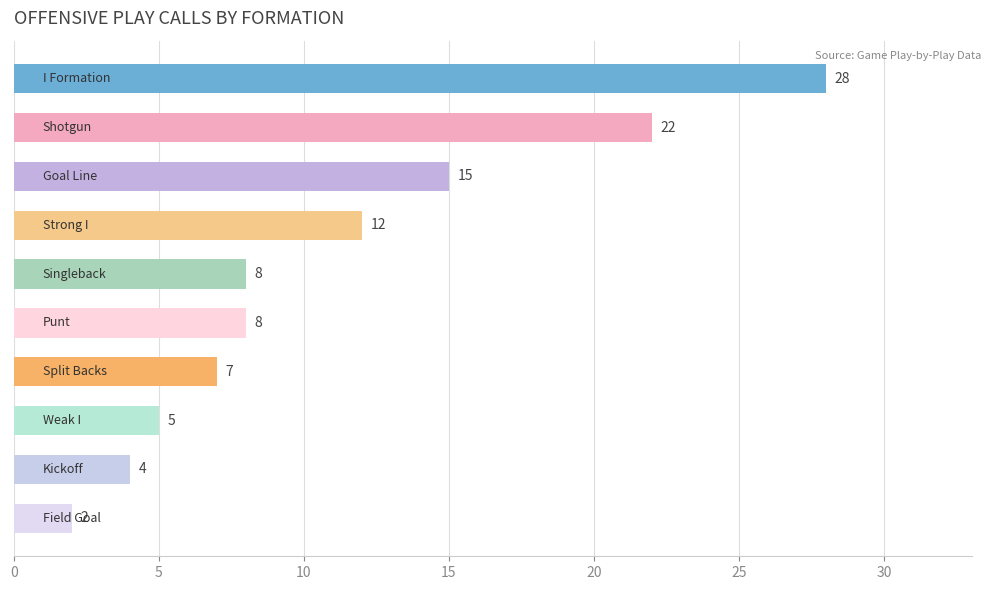

Reading top to bottom, transcribe all the data shown in this chart.

28	22	15	12	8	8	7	5	4	2